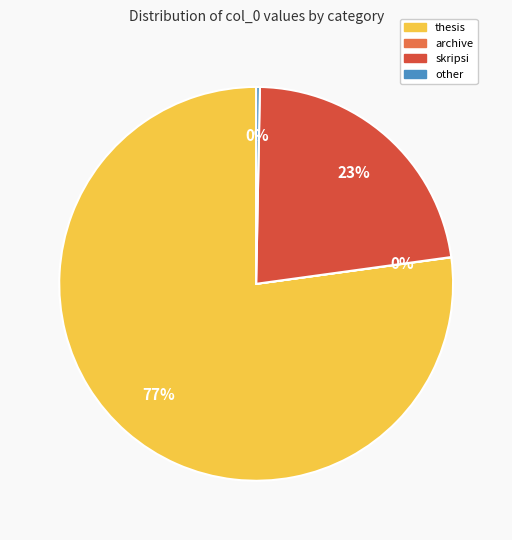

What is the largest slice in the pie chart?

thesis